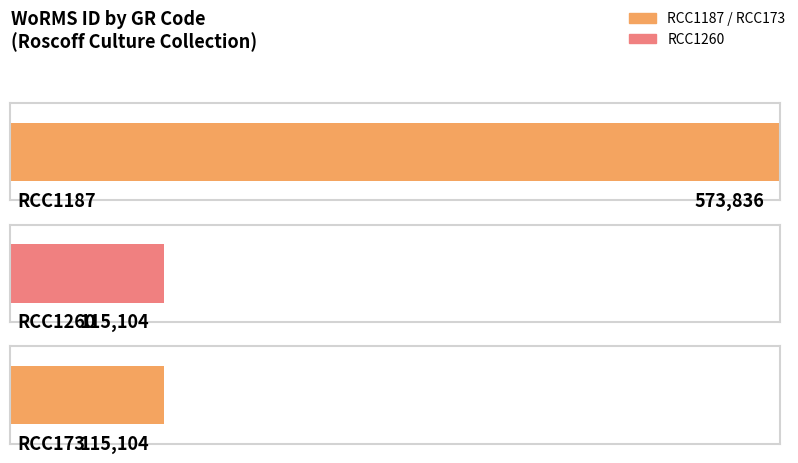

What is the greatest value displayed?

573836